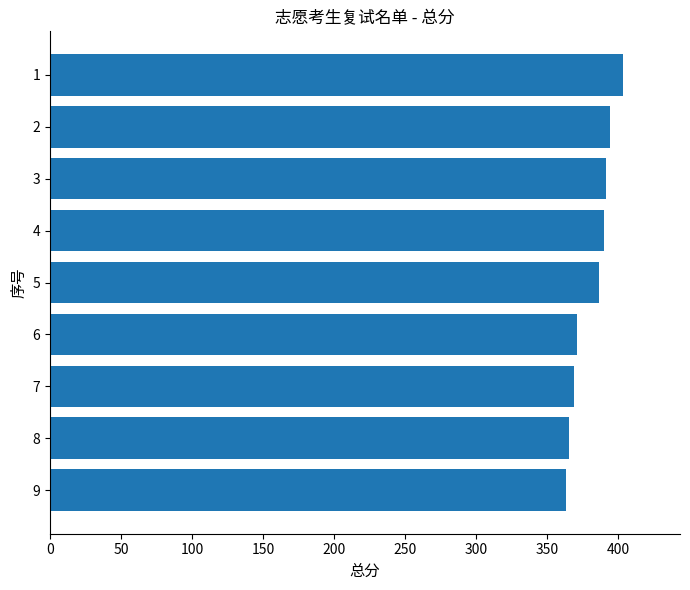

How many bars are there in total?

9